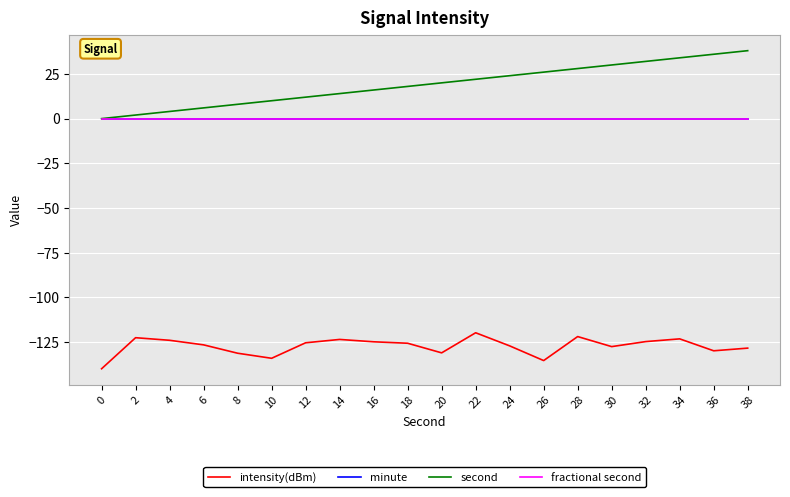

Does the chart have visible grid lines?

Yes